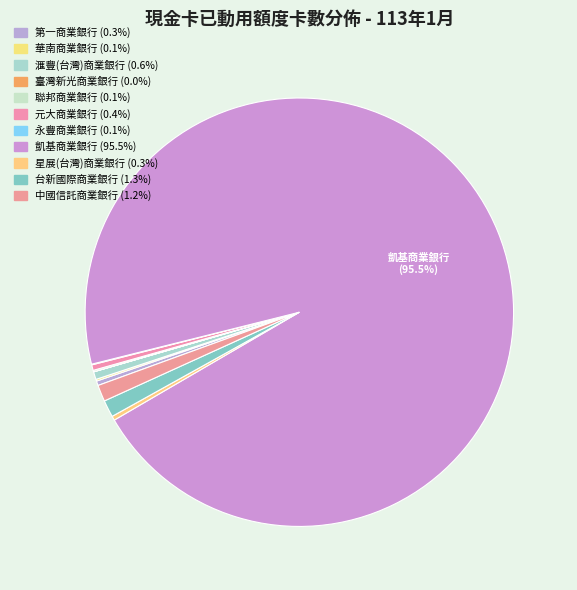

To the nearest percent, what is the difference between the 凱基商業銀行 and 永豐商業銀行 slice percentages?

95%